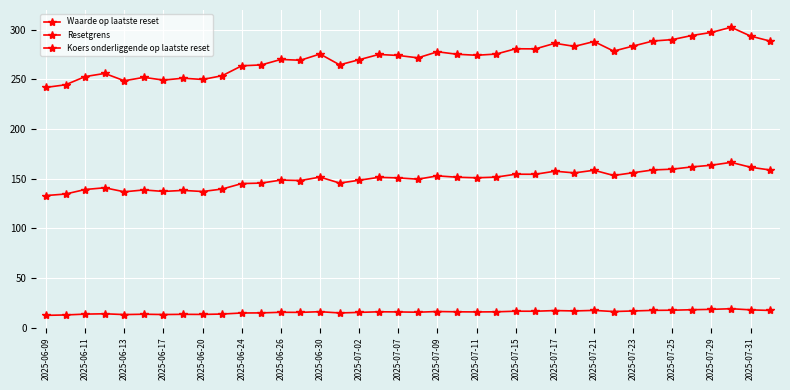

How many lines are shown in the chart?

3